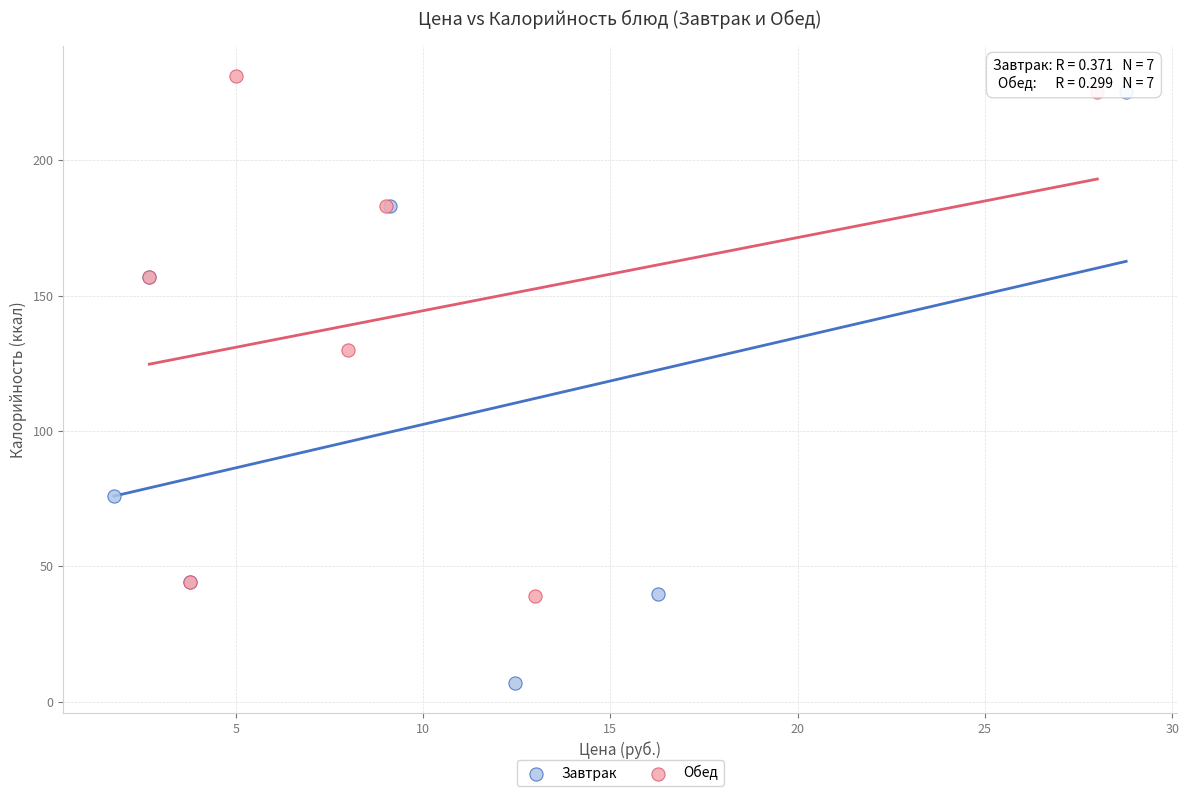

Which series has the largest Y range (max minus min)?

Завтрак